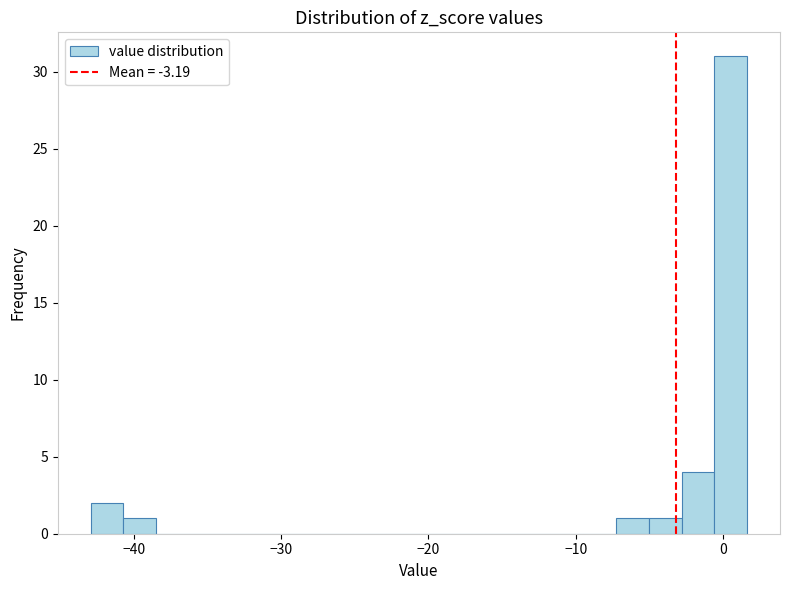

Read against the x-axis, roughly where is the centre of the tallest bar?

1